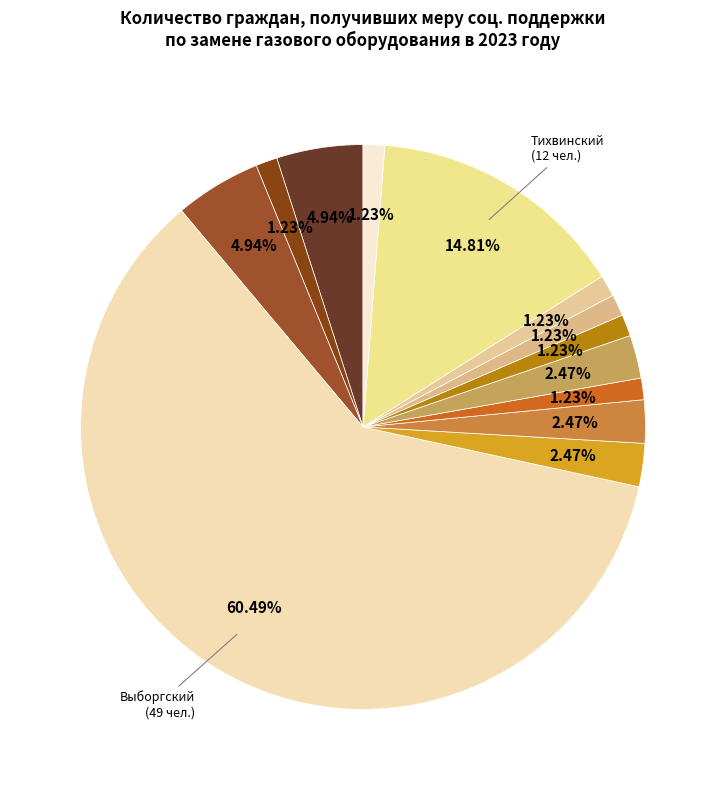

Which category accounts for the majority?

Выборгский